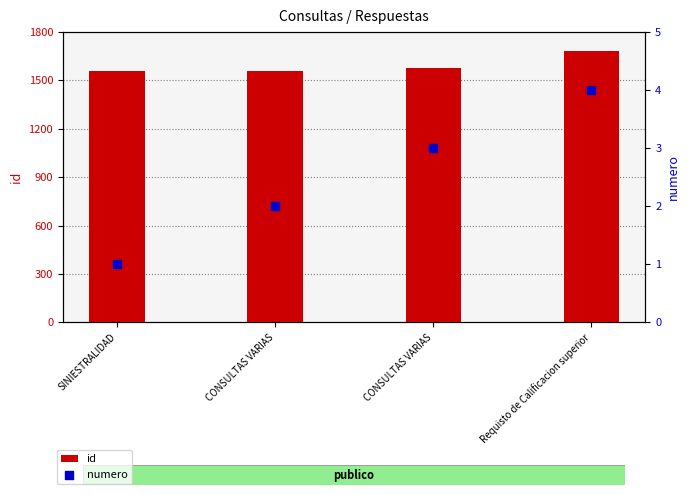

Which series has the largest total across all categories?

id